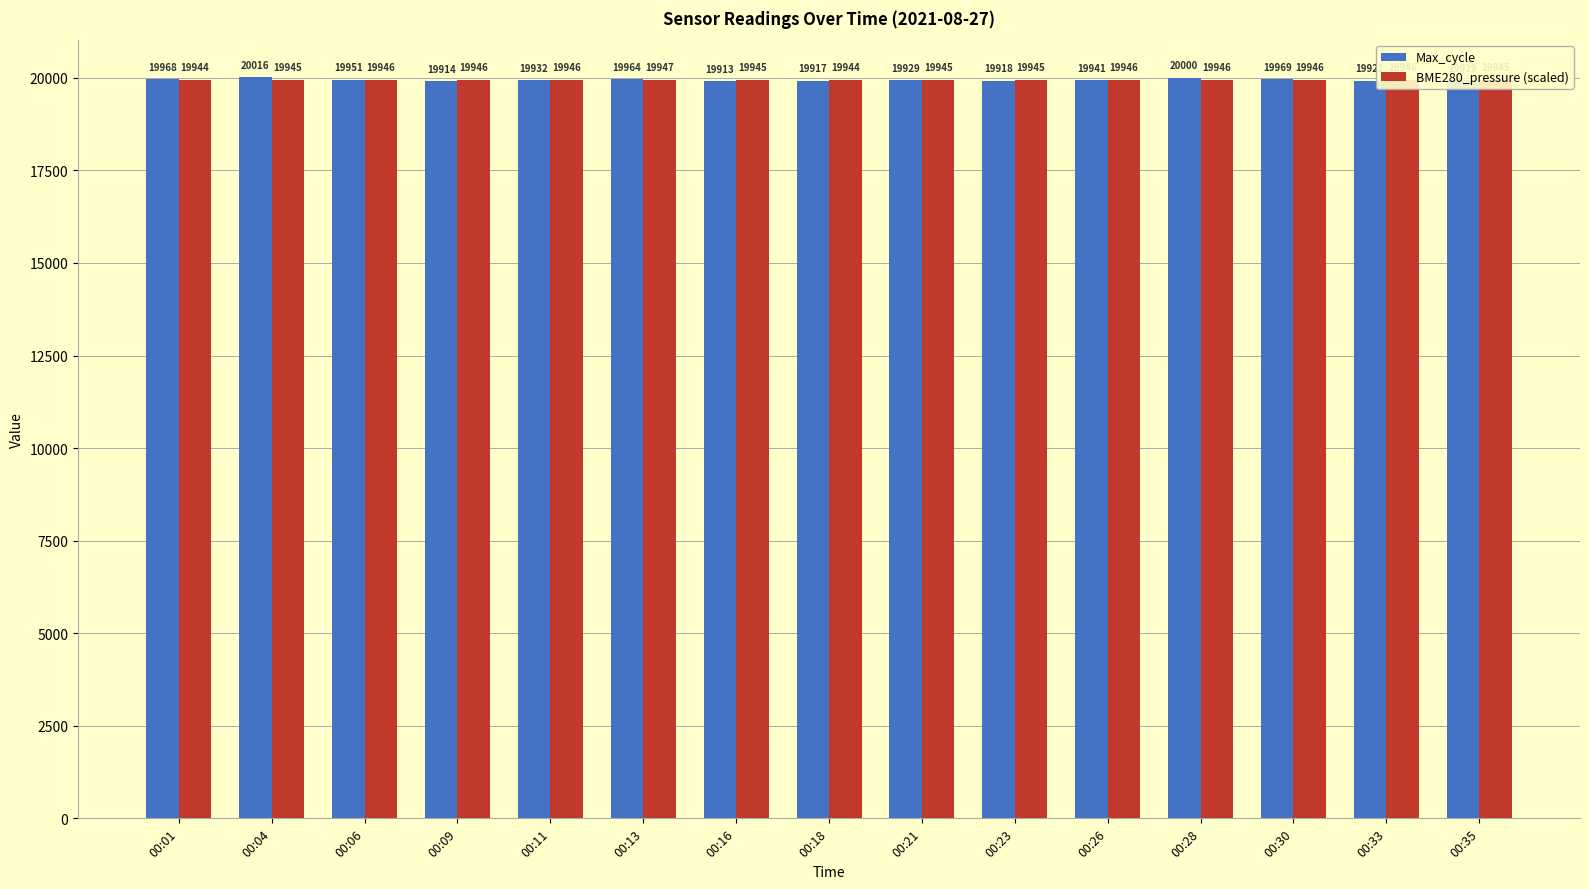

The value of BME280_pressure (scaled) at 00:28 is 32306.6. True or false?

False